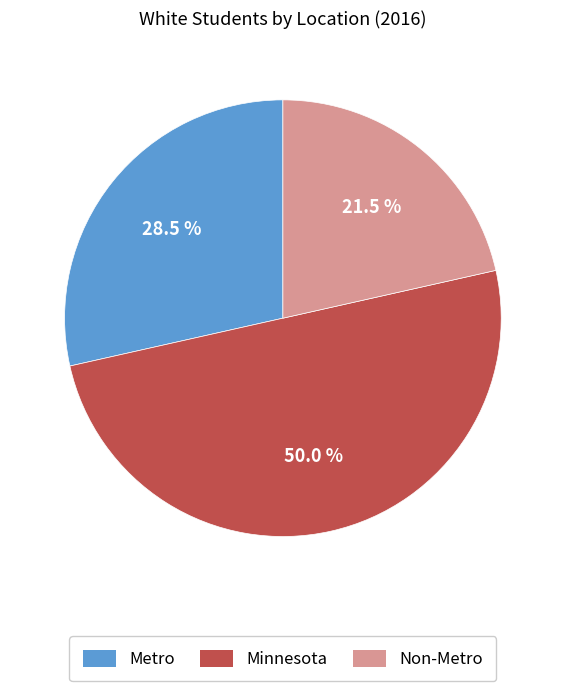

How much of the chart is everything except Non-Metro?

78.5%